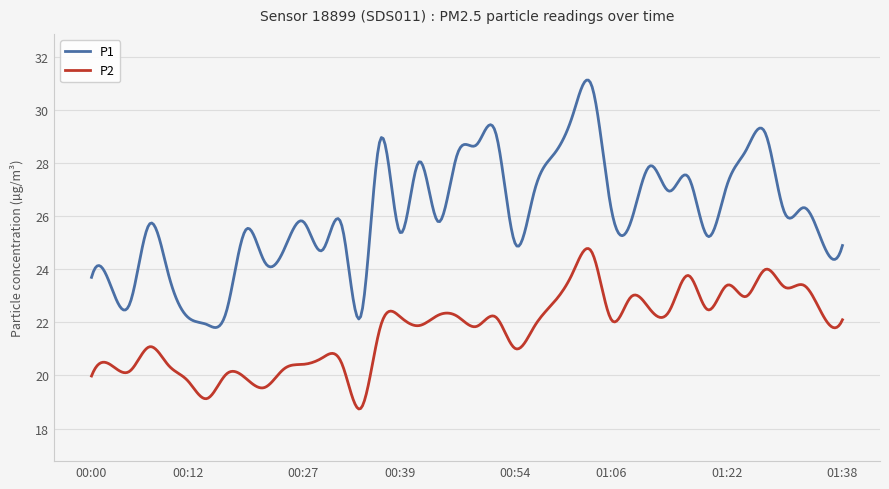

Rank the series by their maximum value, from lowest to highest.

P2, P1